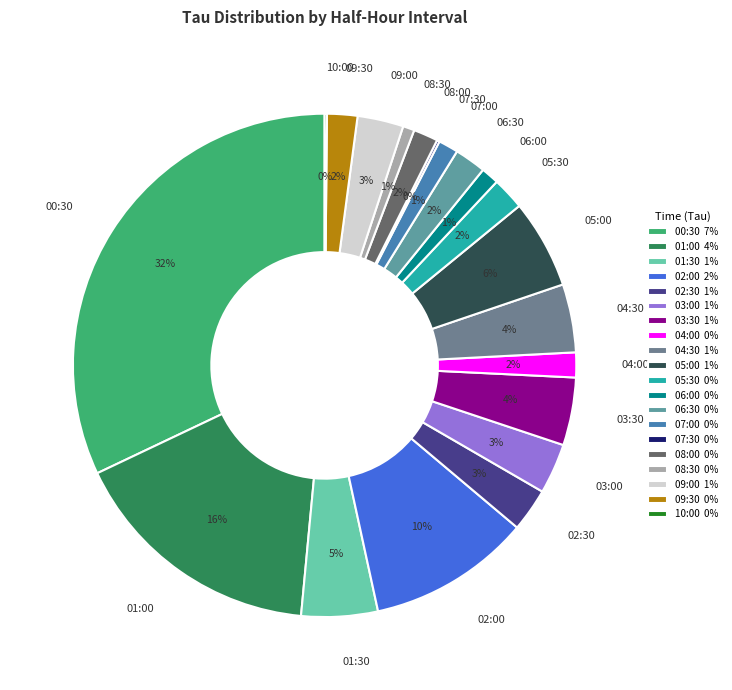

To the nearest percent, what is the combined percentage of 01:00 and 08:00?

18%